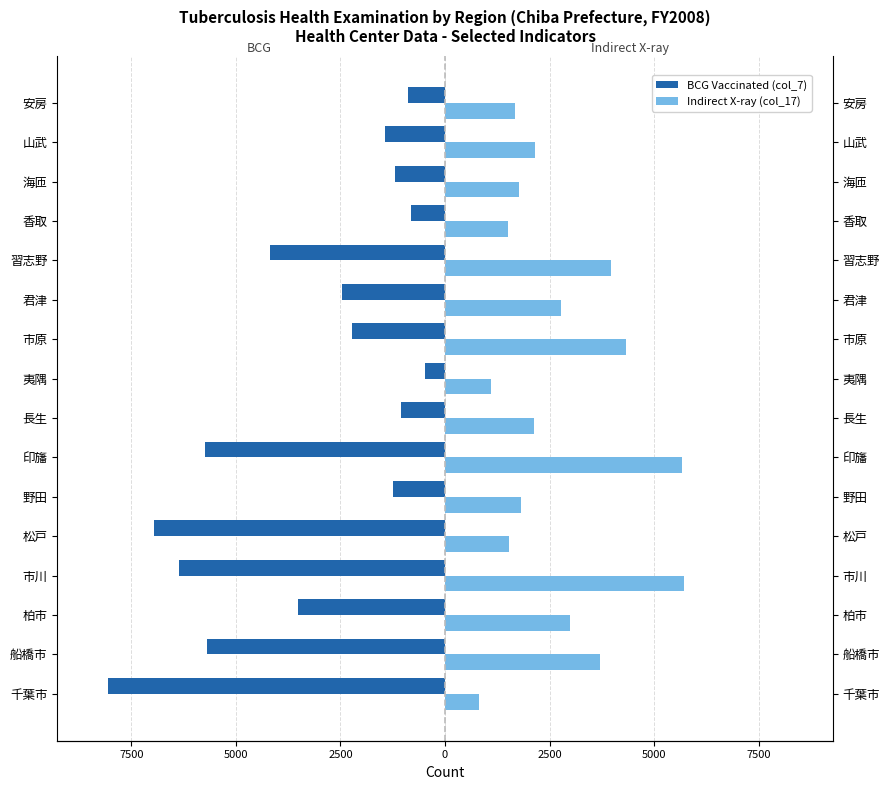

How many bars are there in total?

32